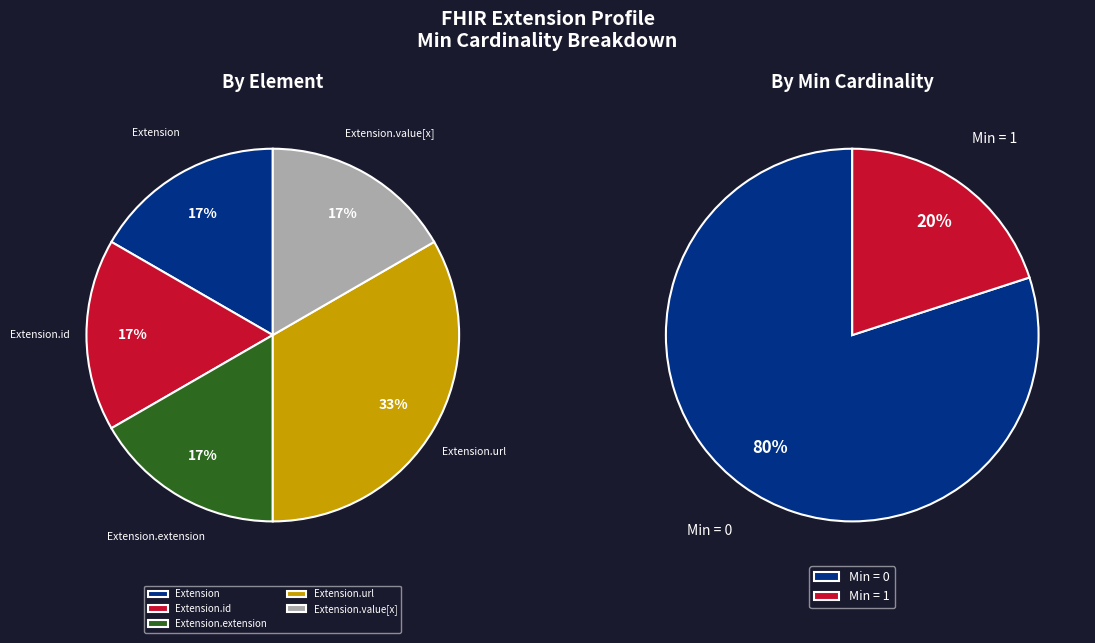

How many slices are in this pie chart?

5